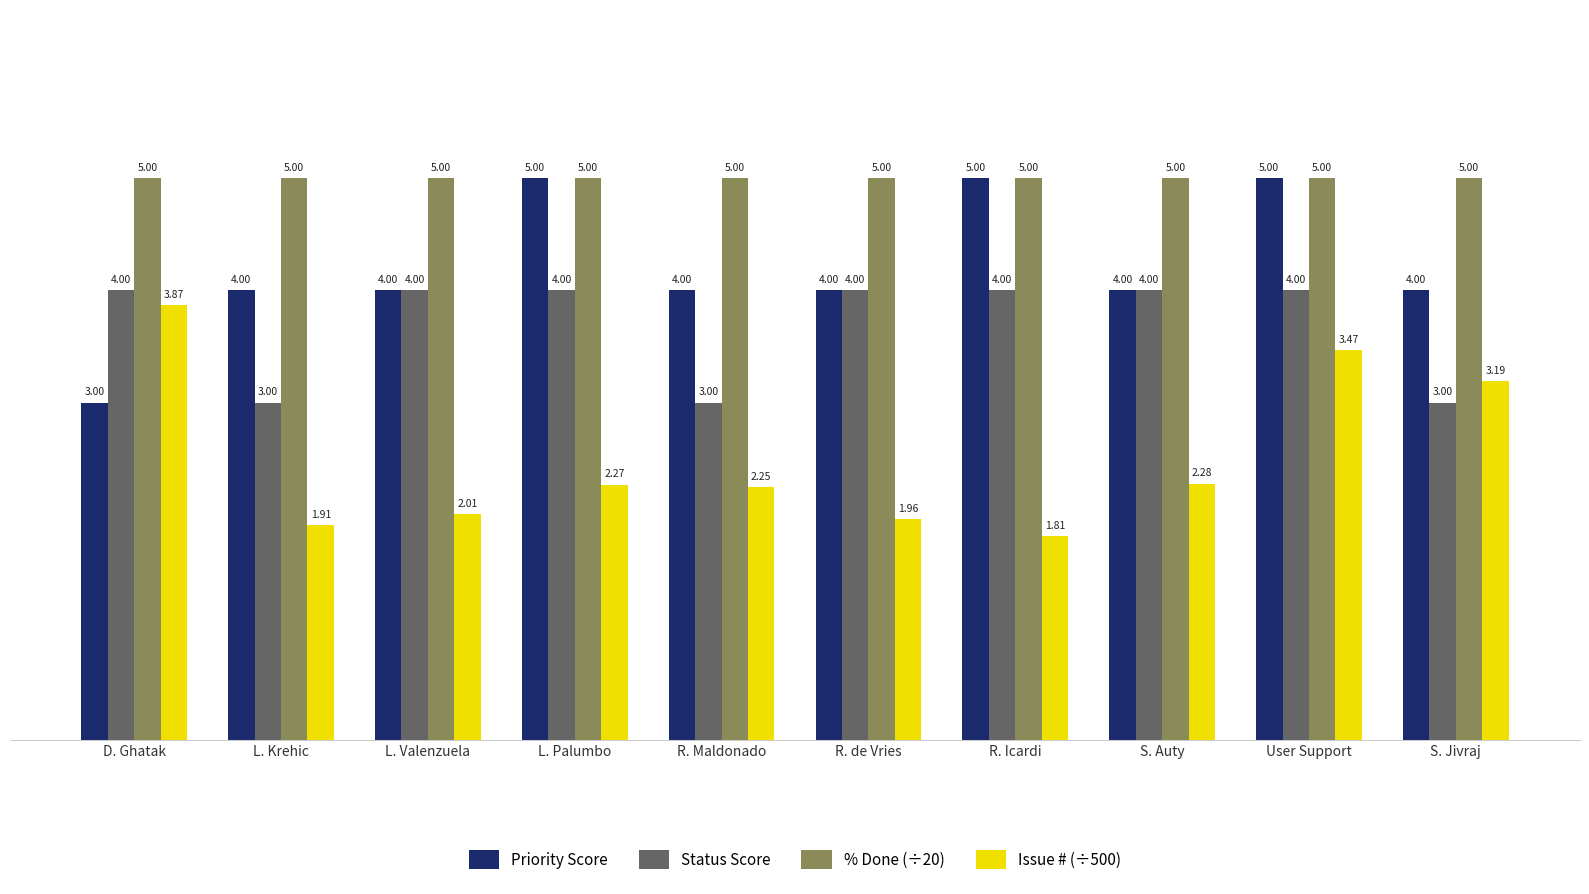

Which label corresponds to the smallest value in the chart?

R. Icardi